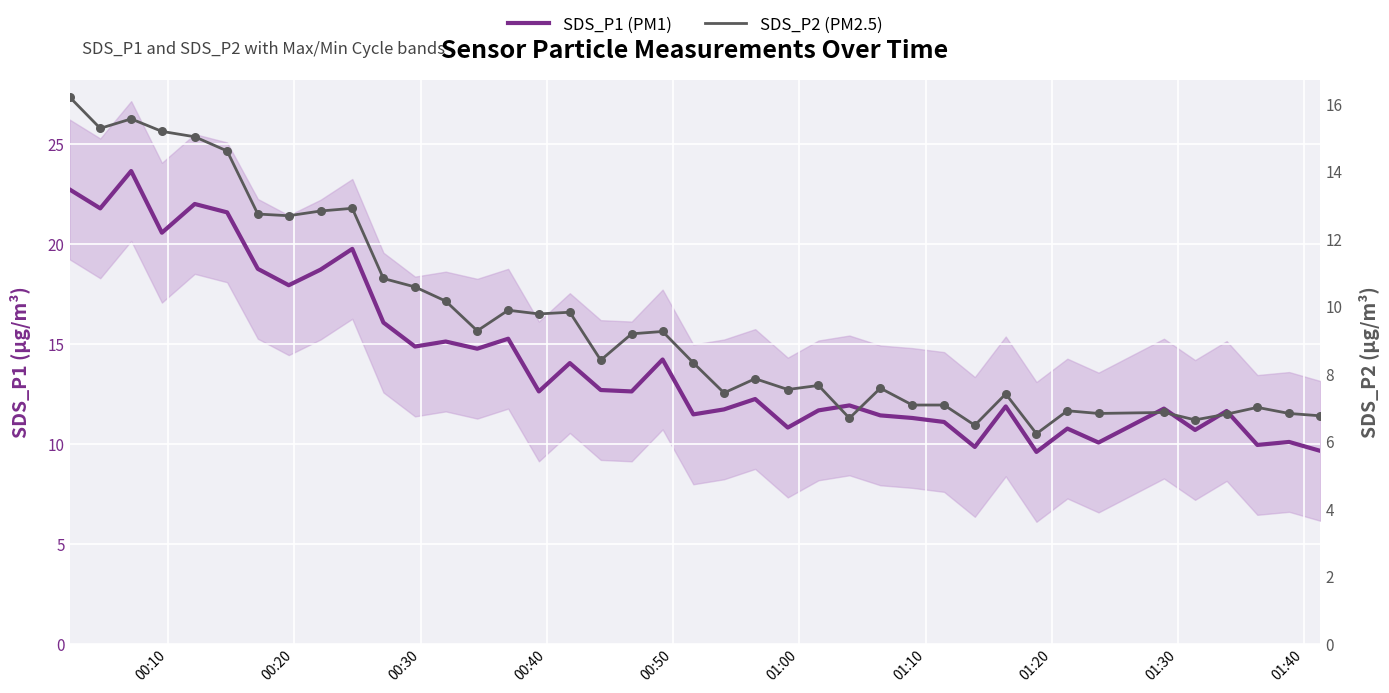

Which series reaches the maximum Y coordinate?

SDS_P1 (PM1)